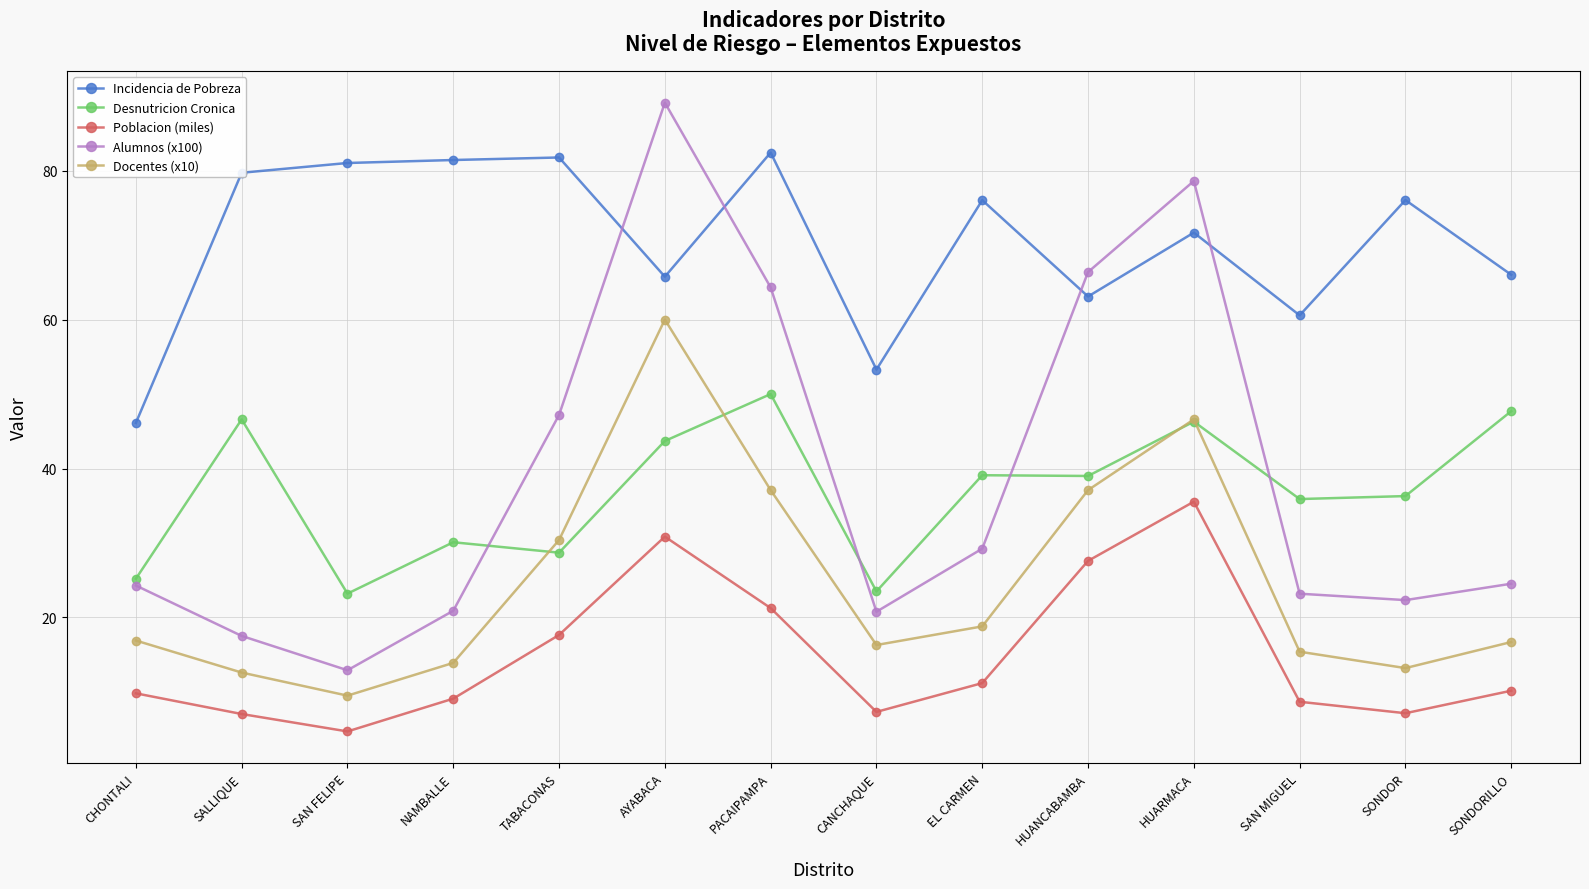

Which series changed the most between EL CARMEN and SONDOR?

Alumnos (x100)